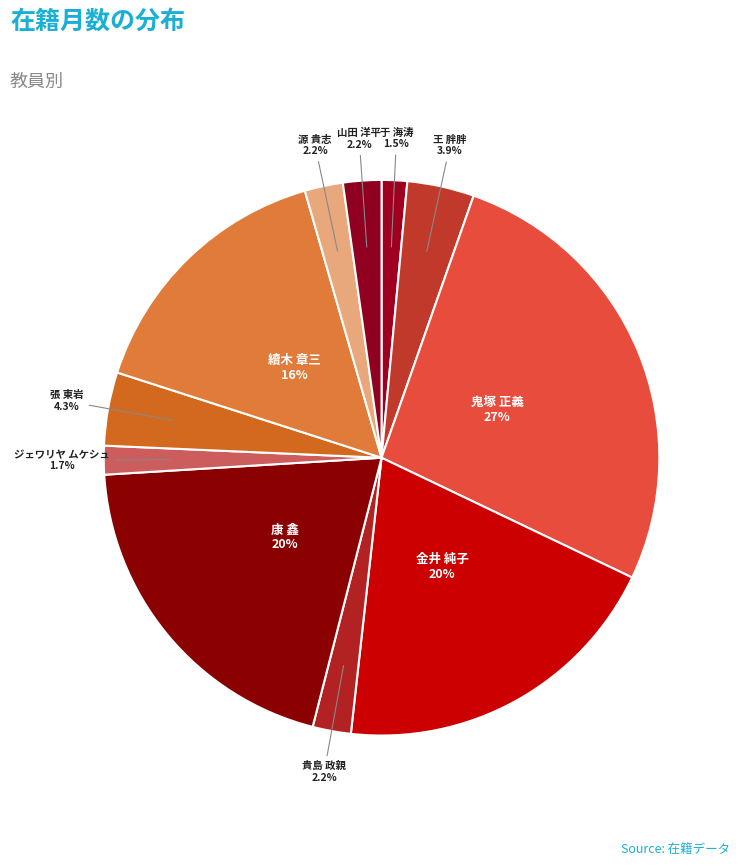

Count the number of slices in the pie.

11